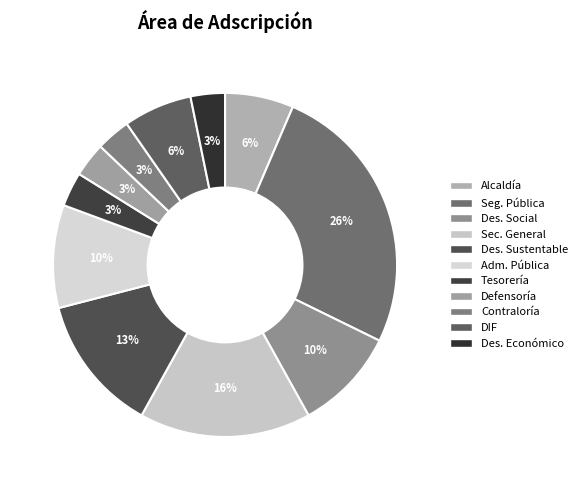

How many segments does this pie chart have?

11